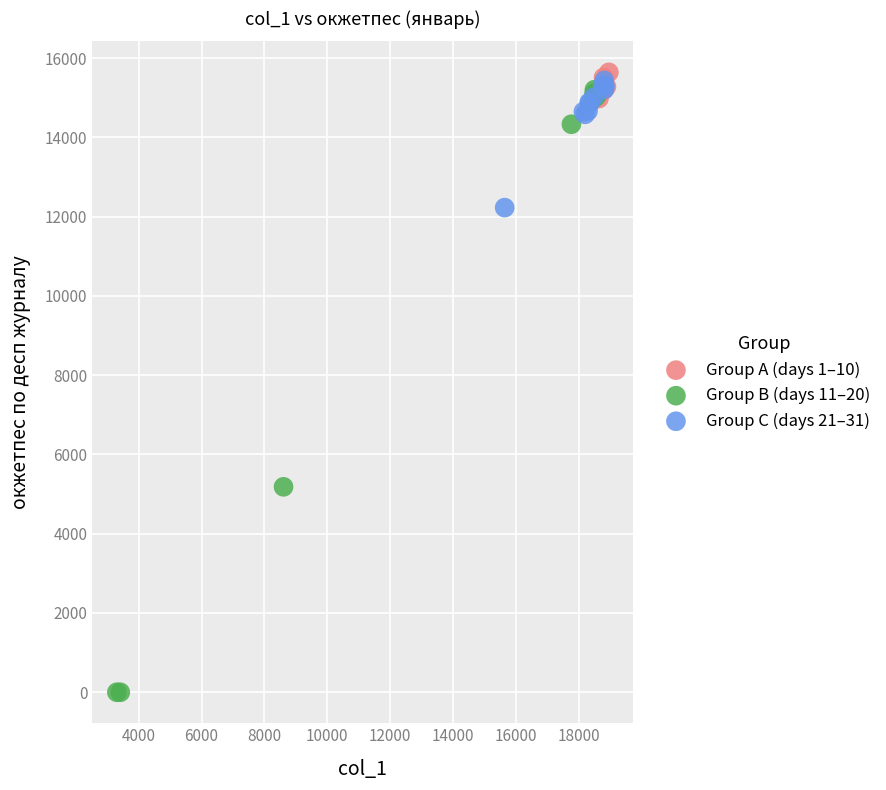

Which series reaches the minimum Y coordinate?

Group B (days 11–20)